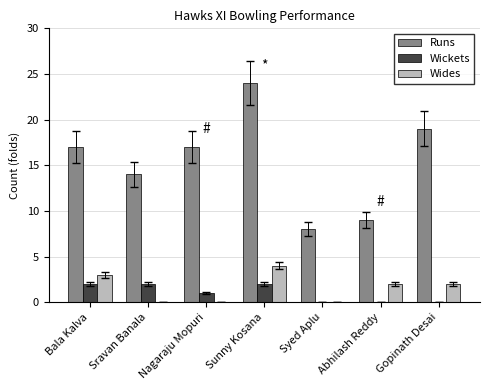

What is the sum of the Wides values at Gopinath Desai and Bala Kalva?

5